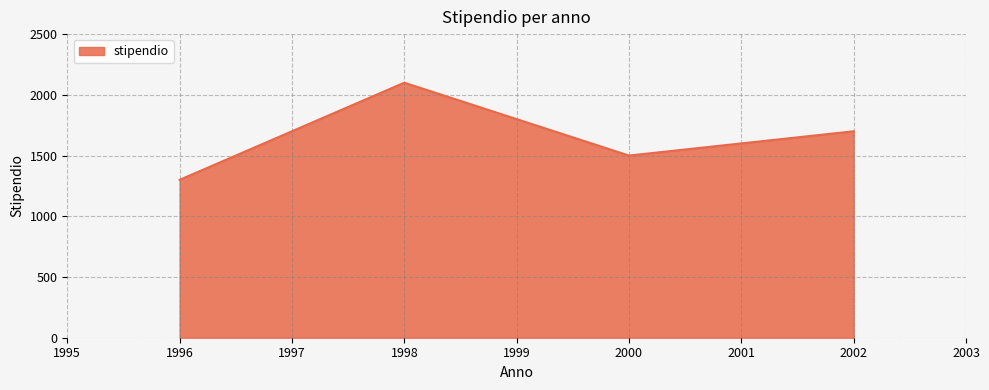

How many values are below 1700?

2